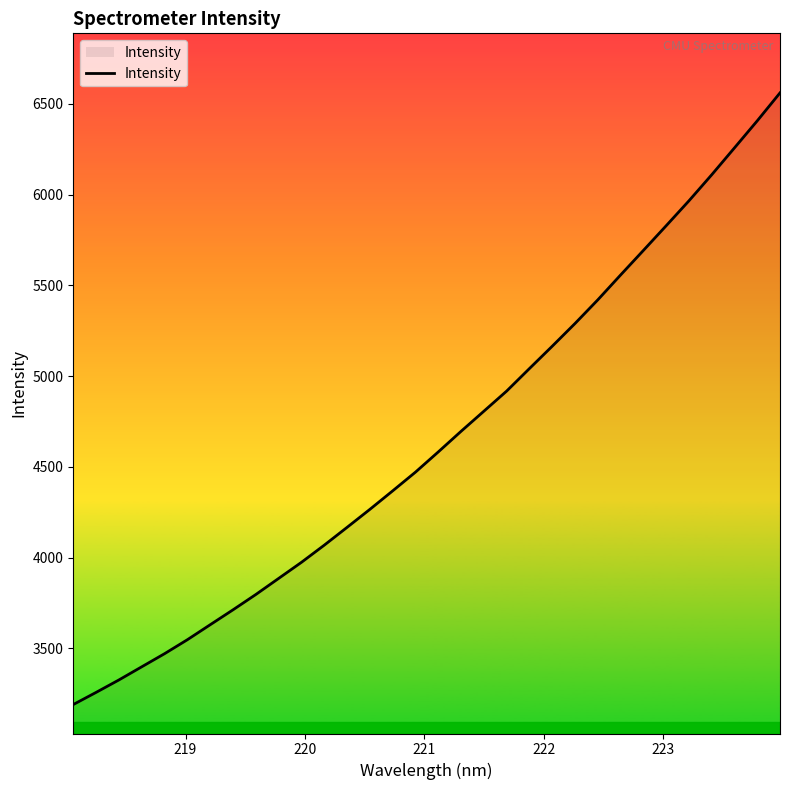

How many distinct data groups are displayed?

1